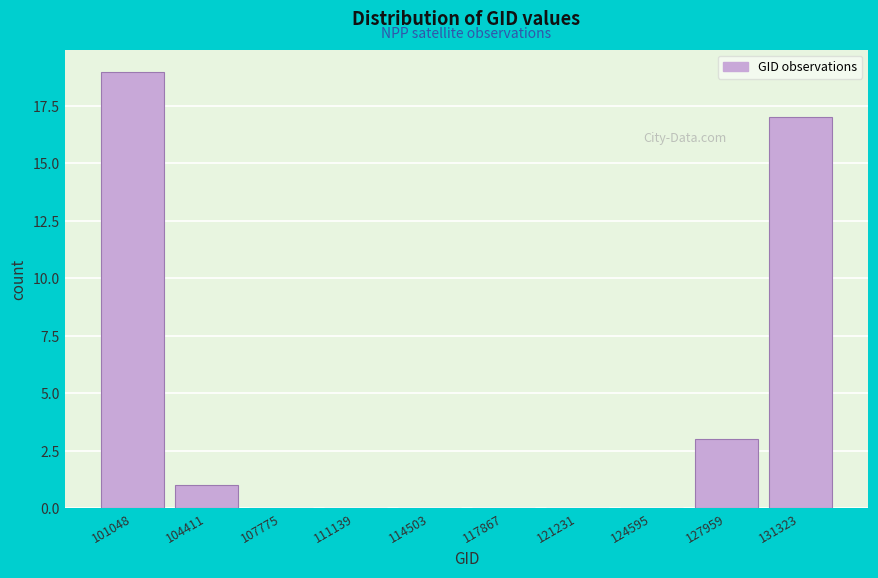

Reading left to right, list all the values displayed in this chart.

101048=19	104411=1	107775=0	111139=0	114503=0	117867=0	121231=0	124595=0	127959=3	131323=17